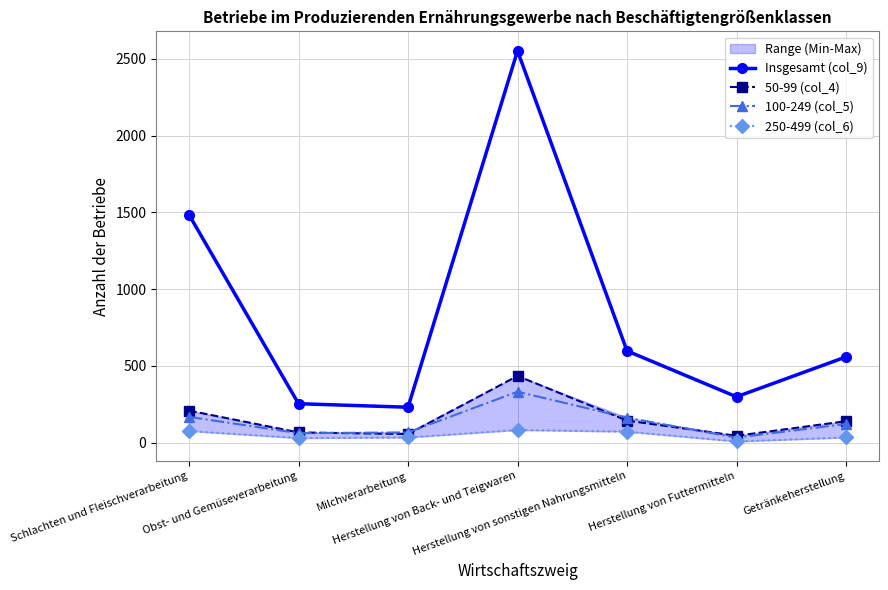

What is the lowest value of the 50-99 (col_4) series?

44